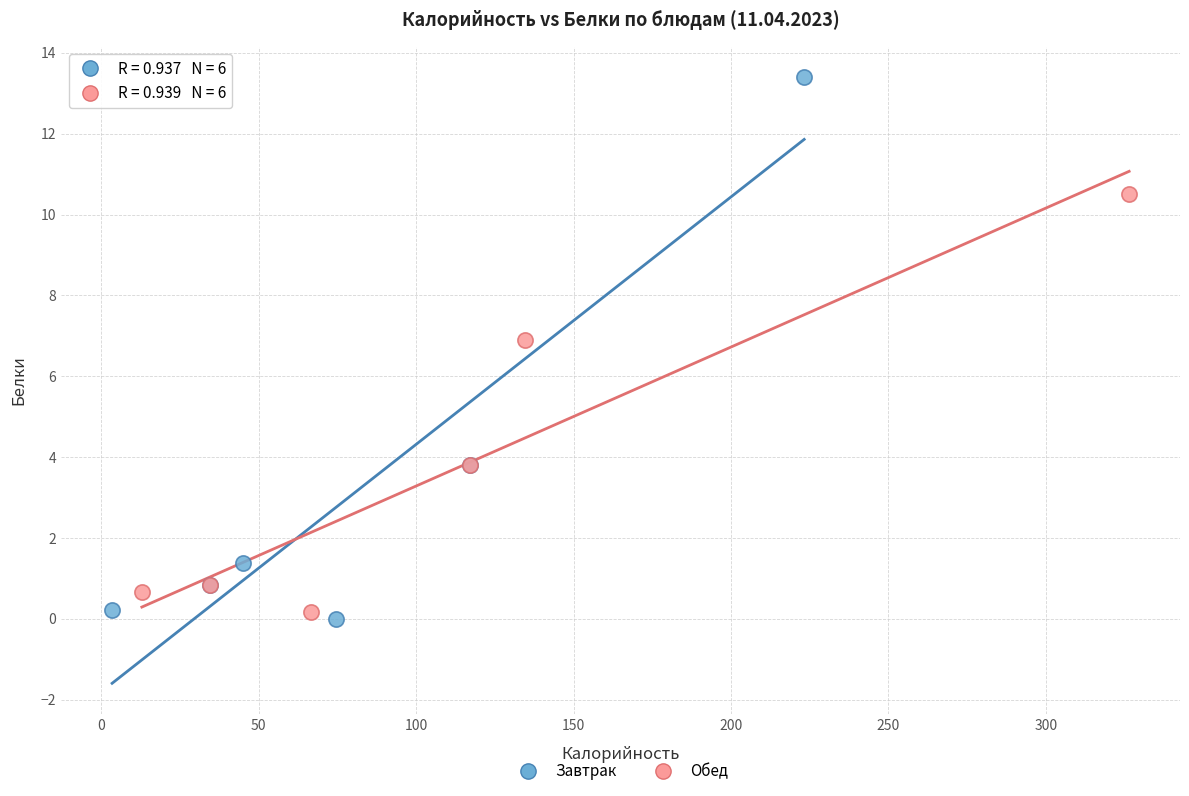

What are all the series names shown in the legend?

Завтрак, Обед